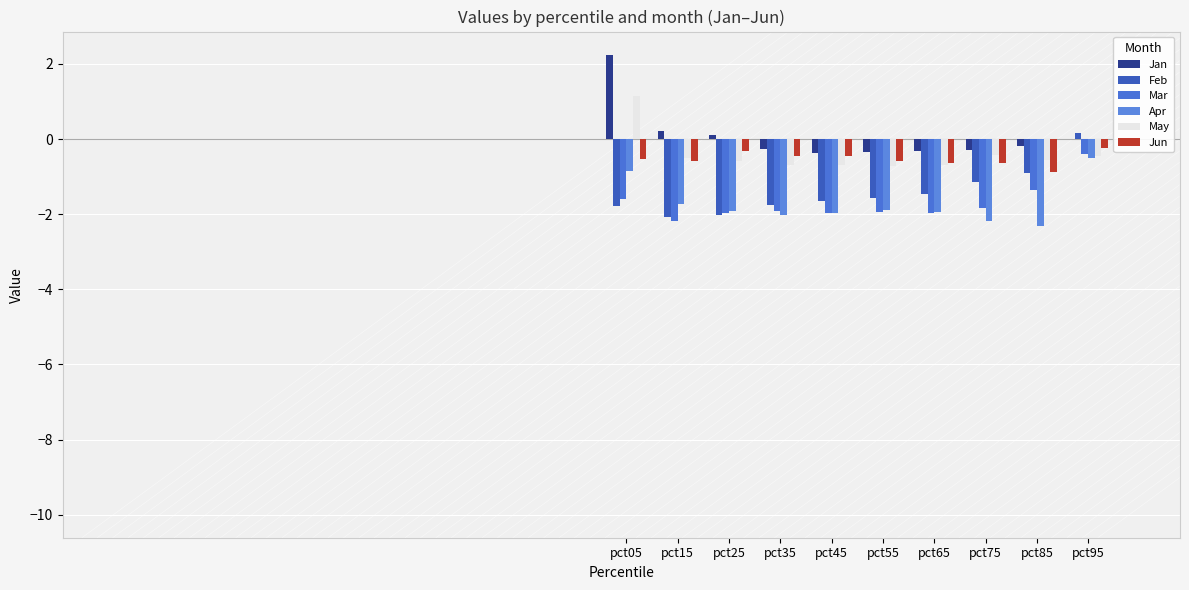

At which category is the sum across all series the highest?

pct05